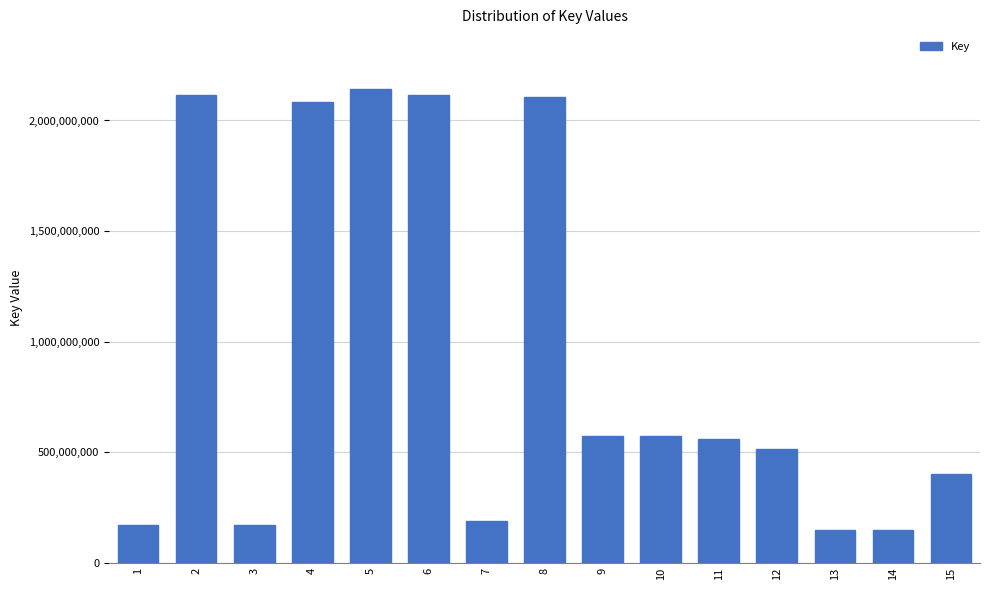

What is the difference between the maximum and minimum values?

1996564180